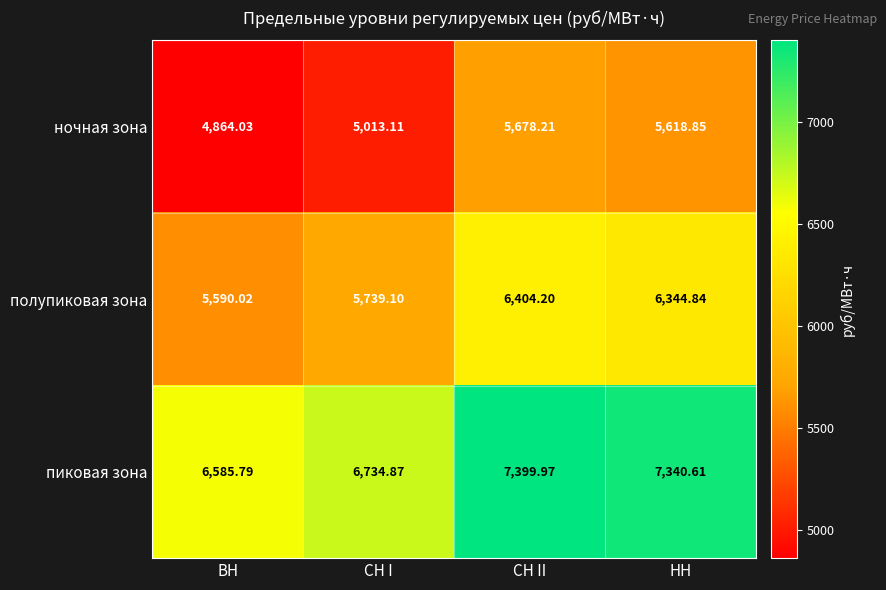

Is the value of полупиковая зона at НН greater than the value of пиковая зона at СН I?

No